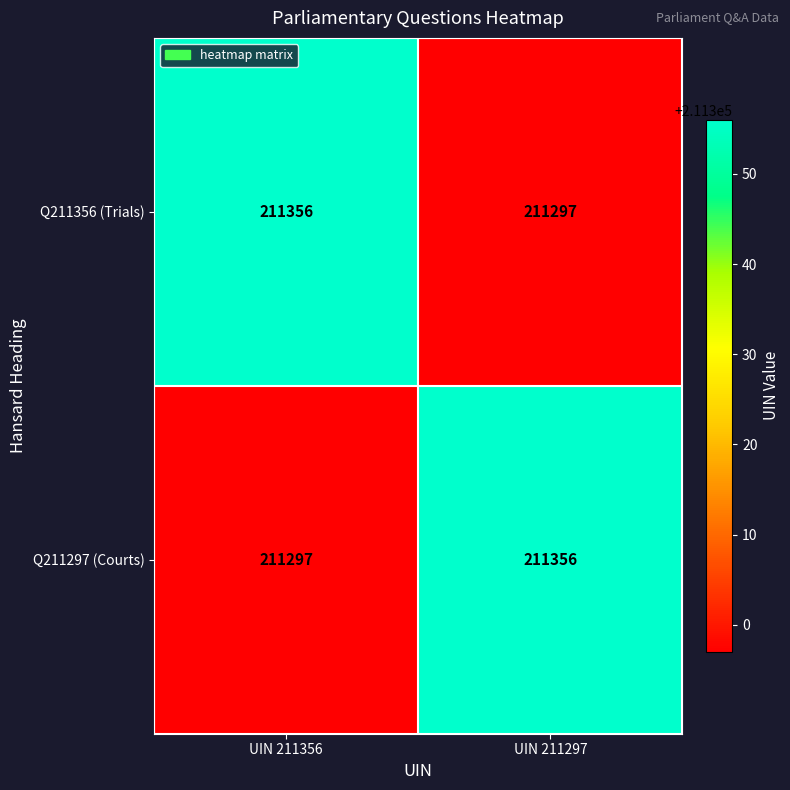

What is the approximate value of Q211297 (Courts) at UIN 211297?

211356